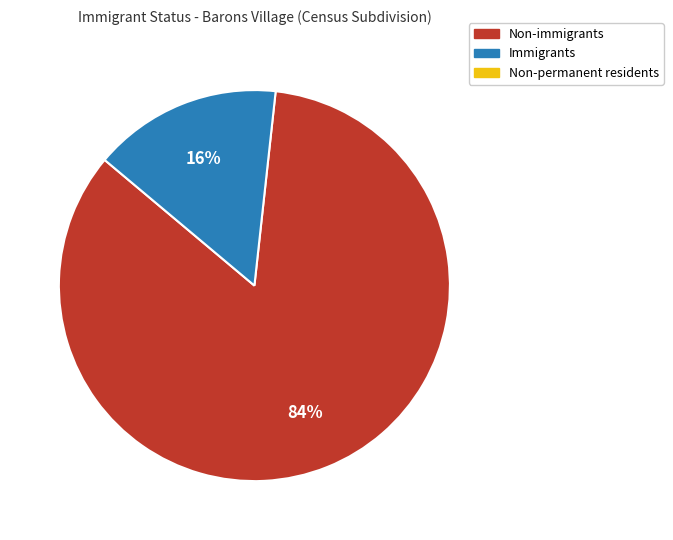

To the nearest percent, what is the average slice percentage?

50%